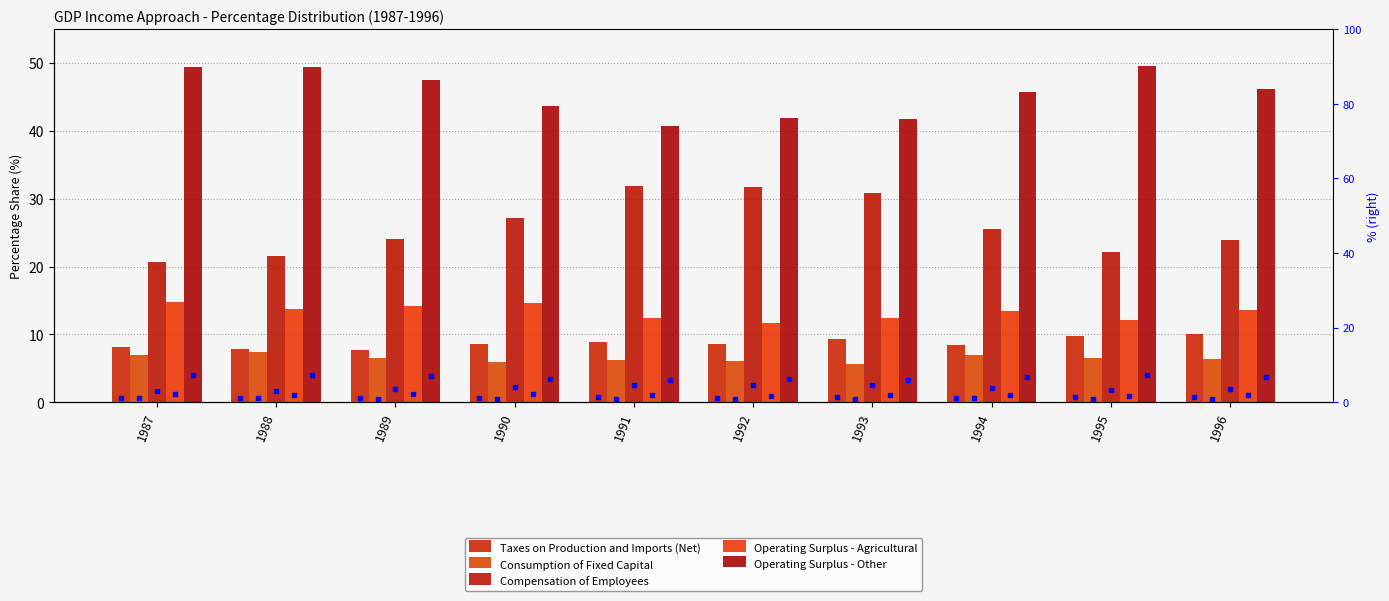

Does the chart contain stacked bars?

No